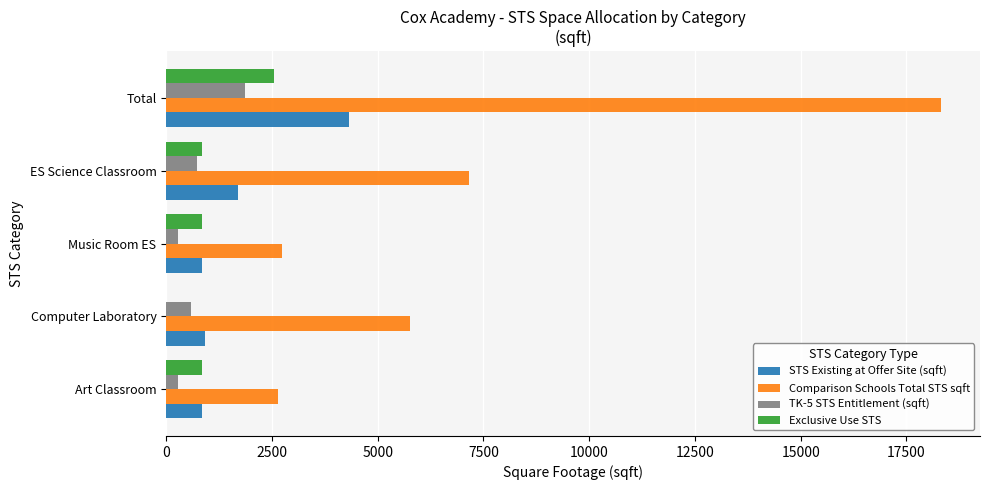

What is the sum of all Exclusive Use STS values?

5106.0